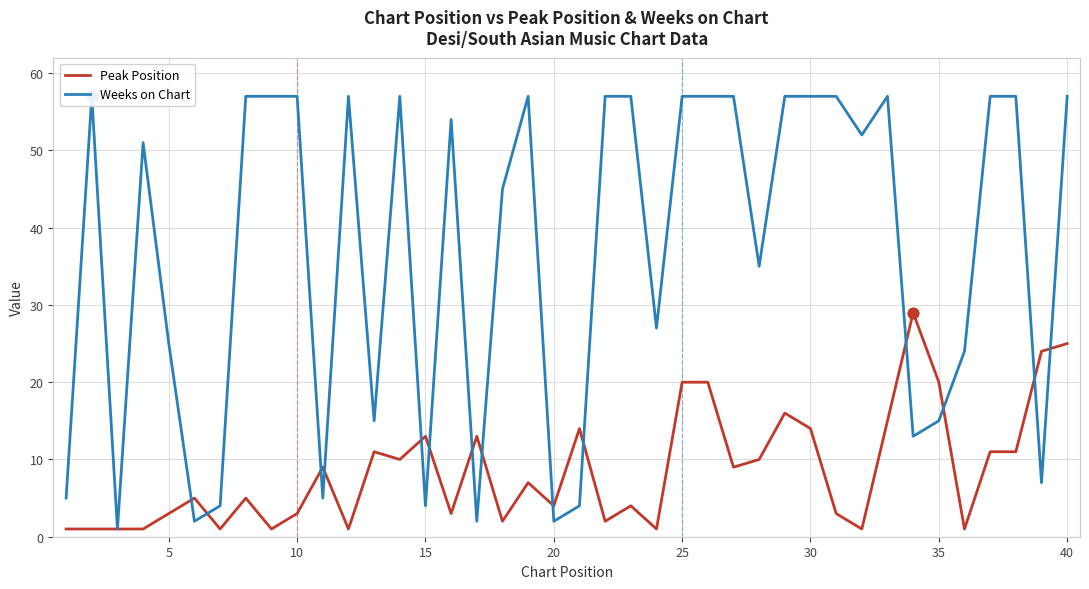

Which series reaches the maximum Y coordinate?

Weeks on Chart